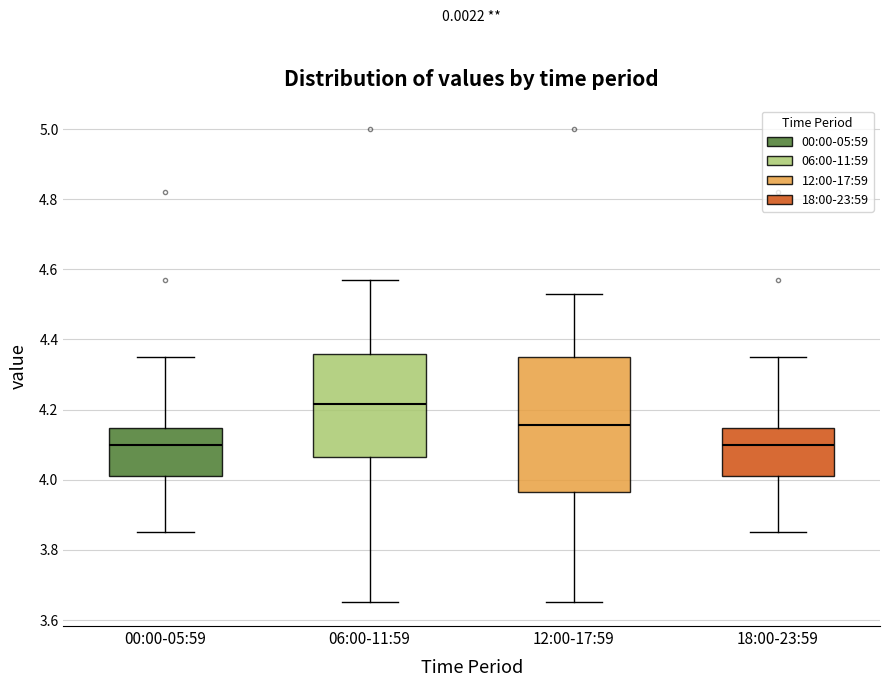

Reading left to right, transcribe this box plot: for each box, give where its median line is, the range the box spans, and where its two whiskers end, as read against the y-axis. The values are not printed on the chart, so give them approximately, as read against the axis.

00:00-05:59: median 4.10, box 4.02 to 4.14, whiskers 3.86 to 4.36
06:00-11:59: median 4.22, box 4.06 to 4.36, whiskers 3.66 to 4.58
12:00-17:59: median 4.16, box 3.96 to 4.36, whiskers 3.66 to 4.54
18:00-23:59: median 4.10, box 4.02 to 4.14, whiskers 3.86 to 4.36